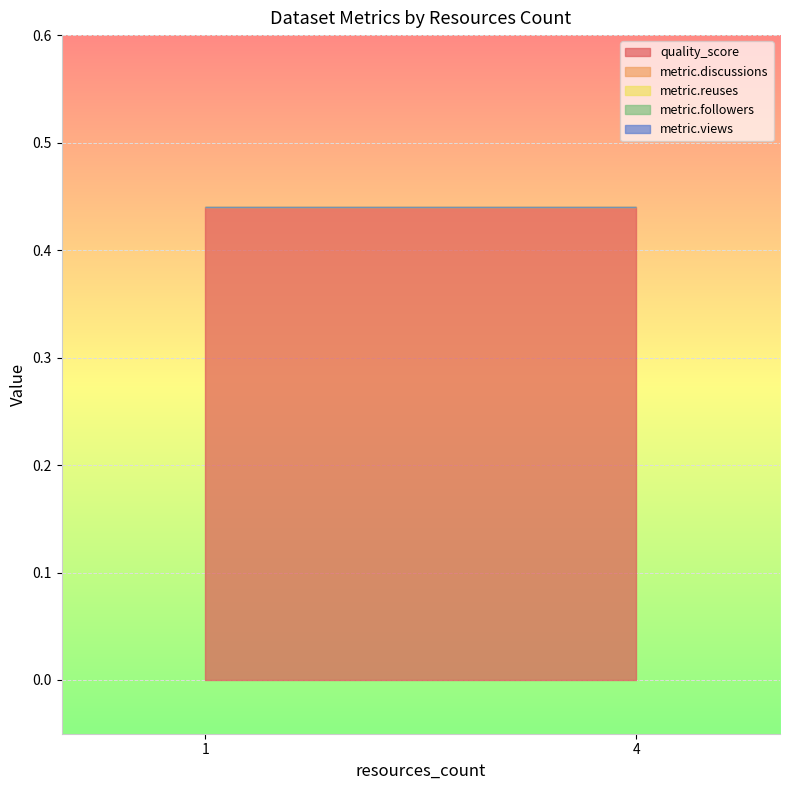

What are all the series names shown in the legend?

quality_score, metric.discussions, metric.reuses, metric.followers, metric.views